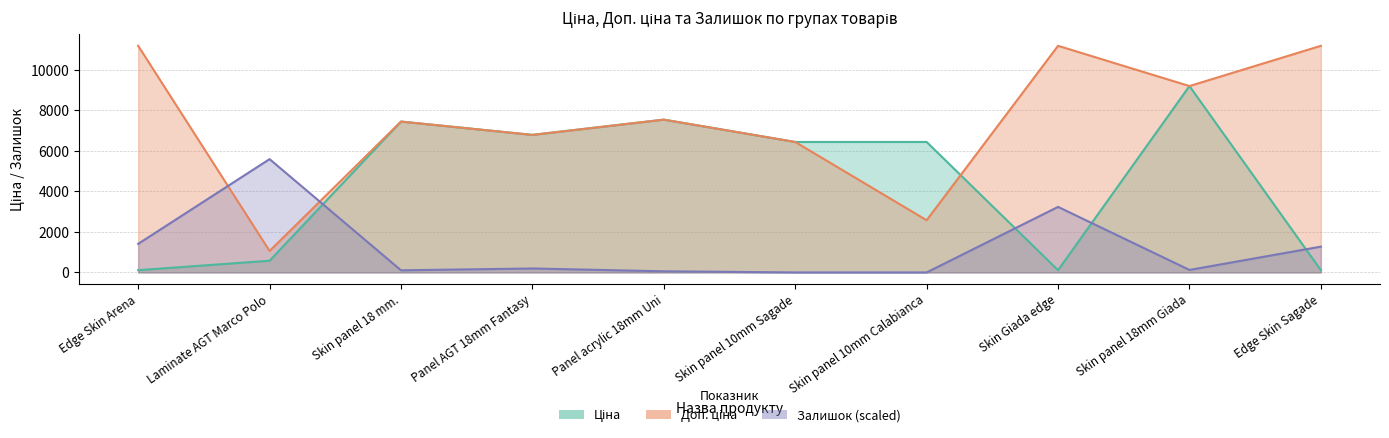

True or false: Ціна has a value of 111.8 at Edge Skin Sagade.

True